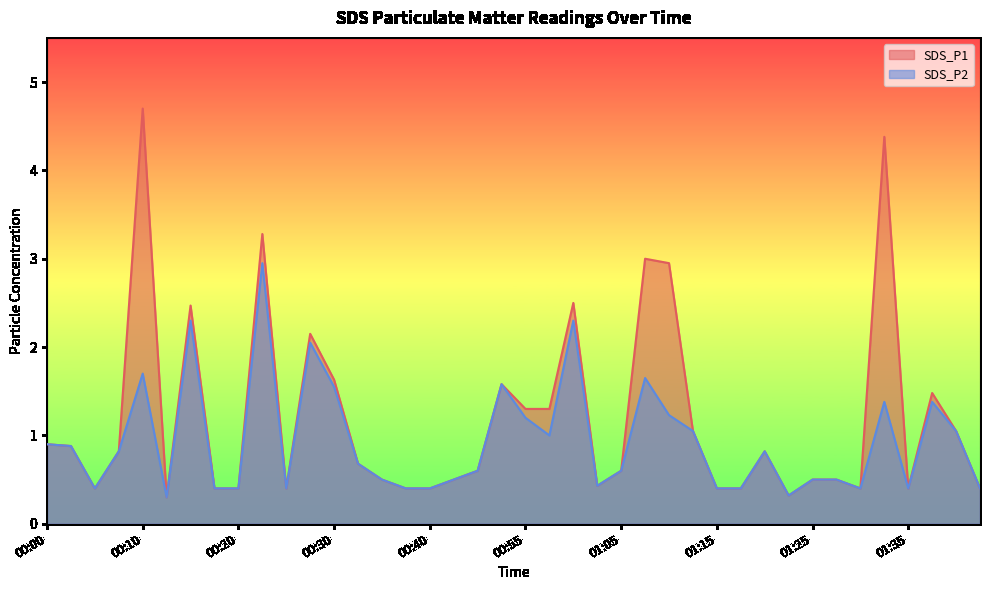

List the series in order of their peak value, highest first.

SDS_P1, SDS_P2